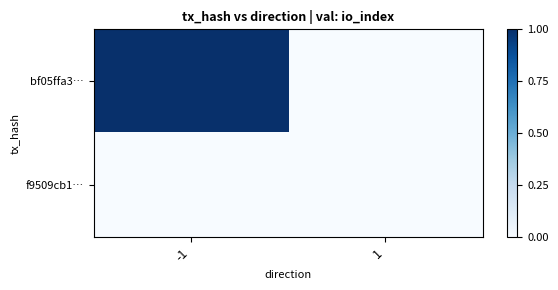

What is the difference between the highest and lowest values at -1?

1